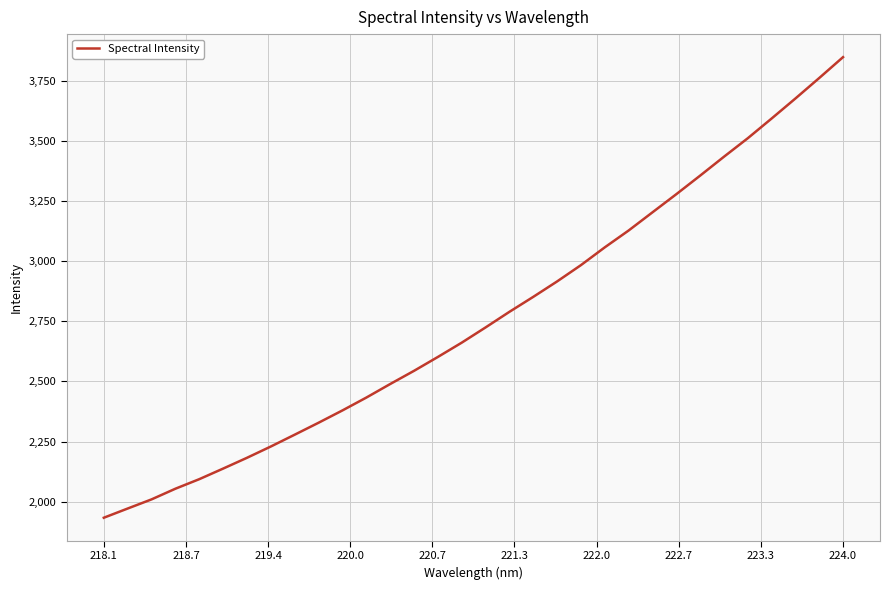

What is the maximum value shown in the chart?

3847.1